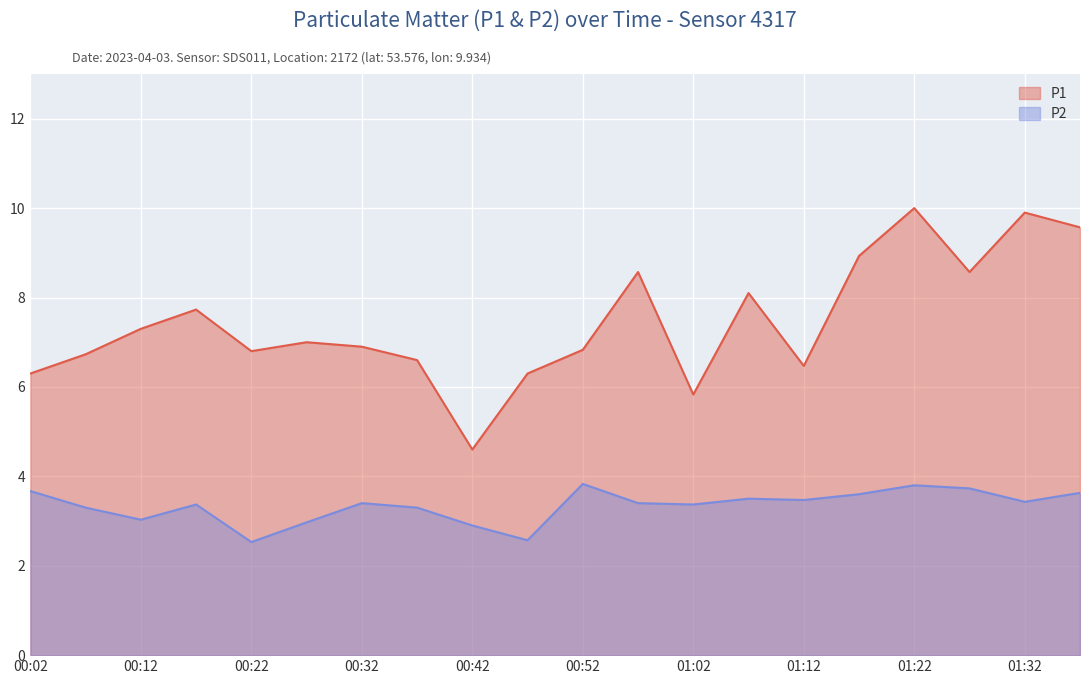

At which category does P1 reach its first local valley?

00:22